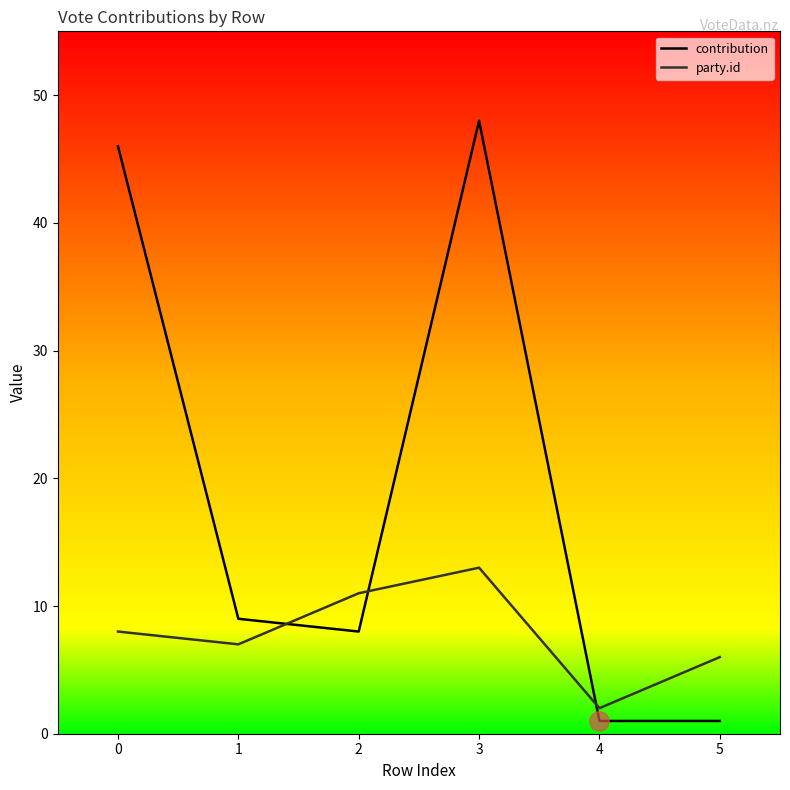

What is the spread (max minus min) of values at 5?

5